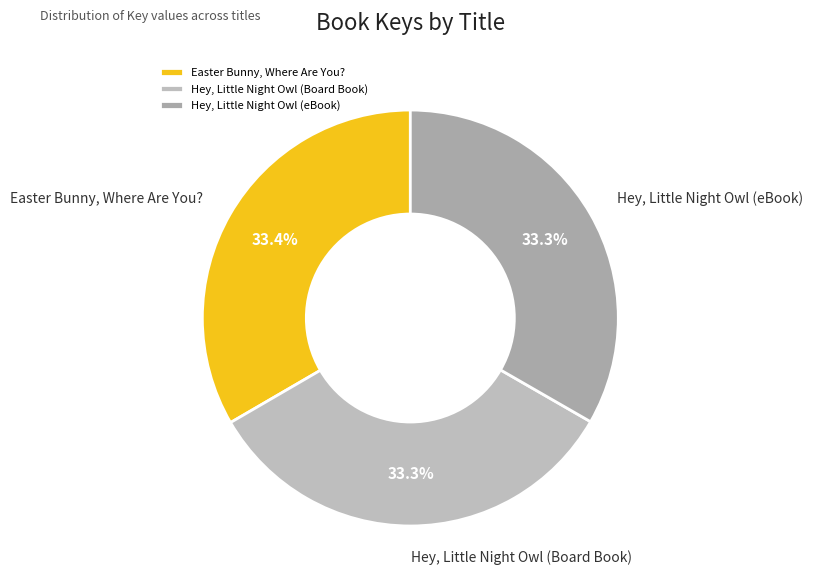

What percentage is the Hey, Little Night Owl (Board Book) slice, to the nearest percent?

33%